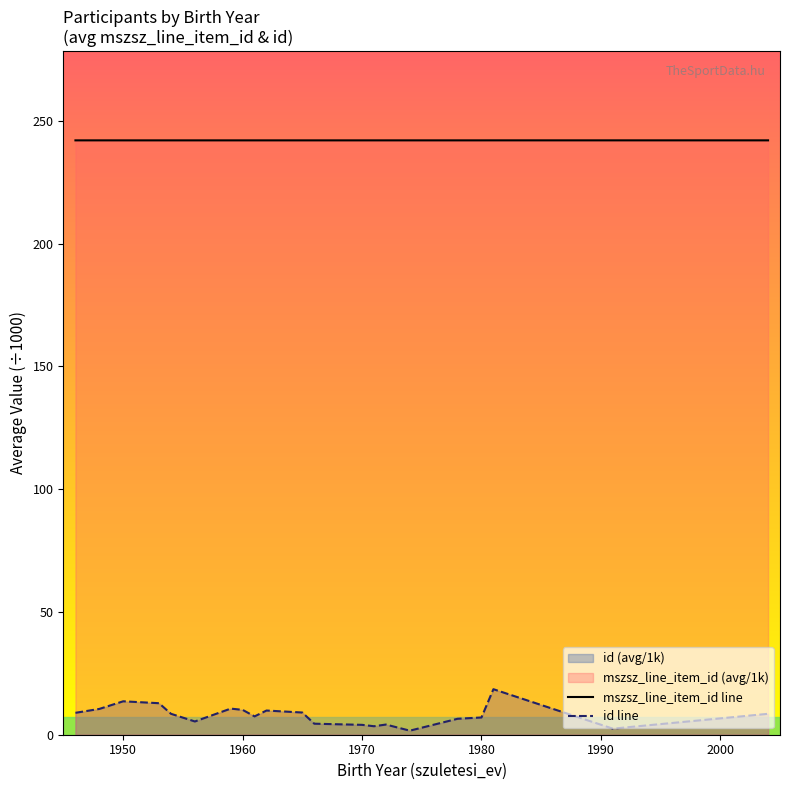

How many series are shown in this chart?

2